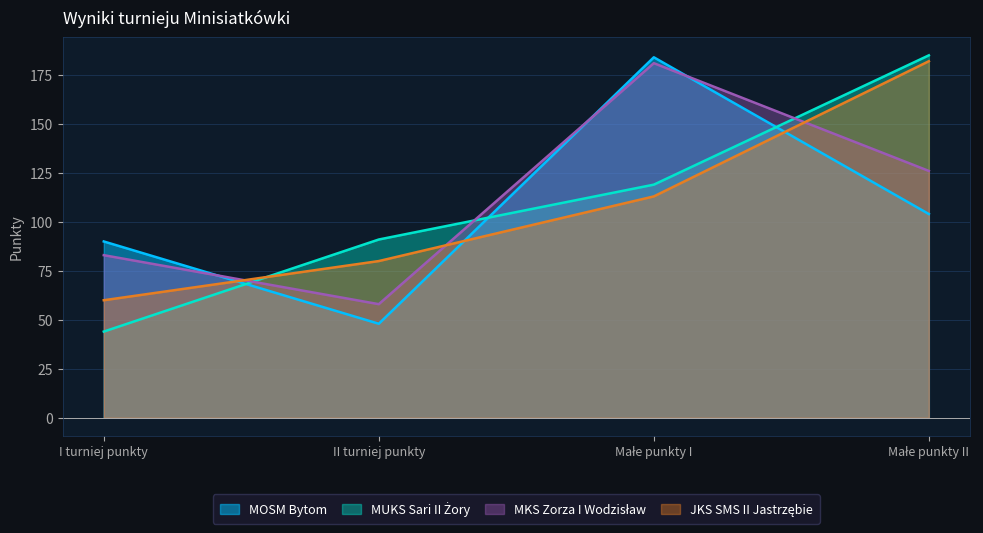

Is the value of MKS Zorza I Wodzisław at Małe punkty II greater than the value of JKS SMS II Jastrzębie at II turniej punkty?

Yes